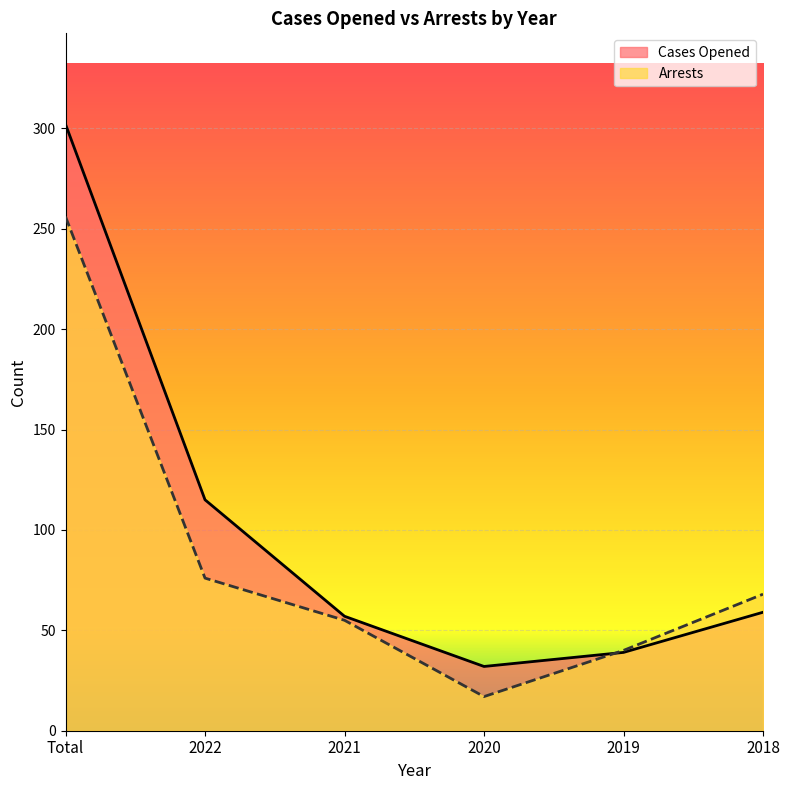

What position from the right is Total?

6